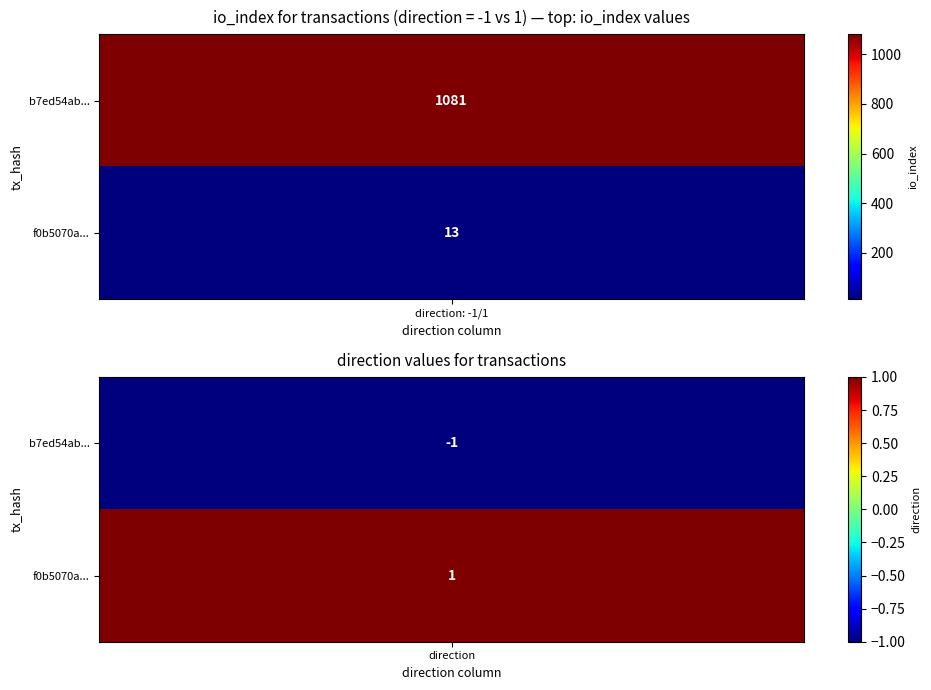

What is the difference between the maximum and minimum values in the b7ed54ab7b79b38e1666473dbed730d3e36cc90 series?

1082